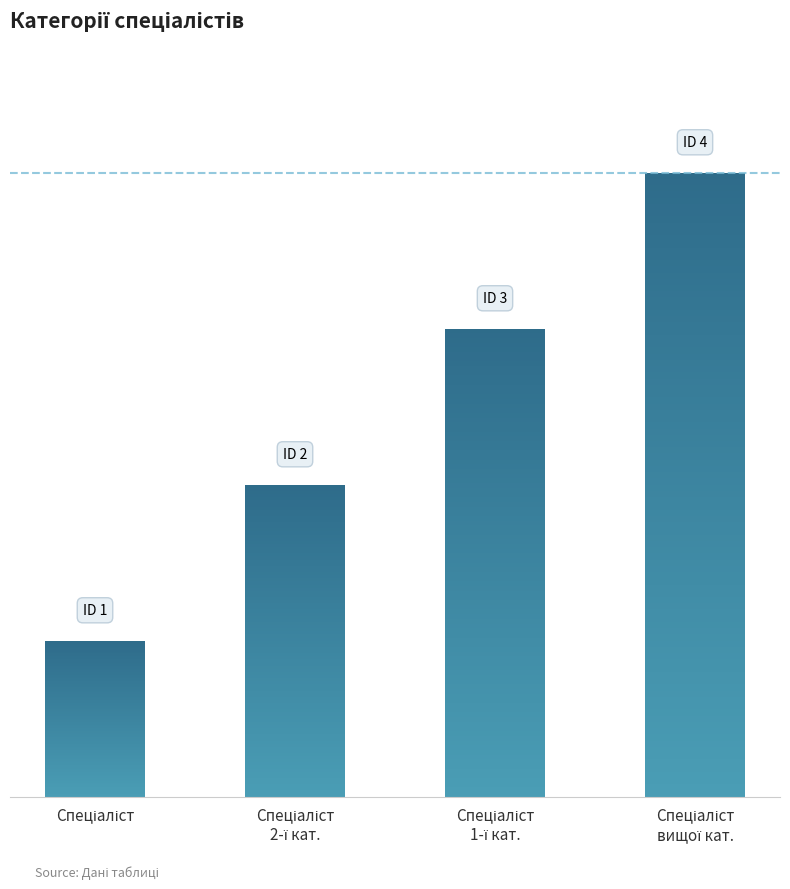

Reading left to right, transcribe all the data shown in this chart.

Спеціаліст=1	Спеціаліст
2-ї кат.=2	Спеціаліст
1-ї кат.=3	Спеціаліст
вищої кат.=4